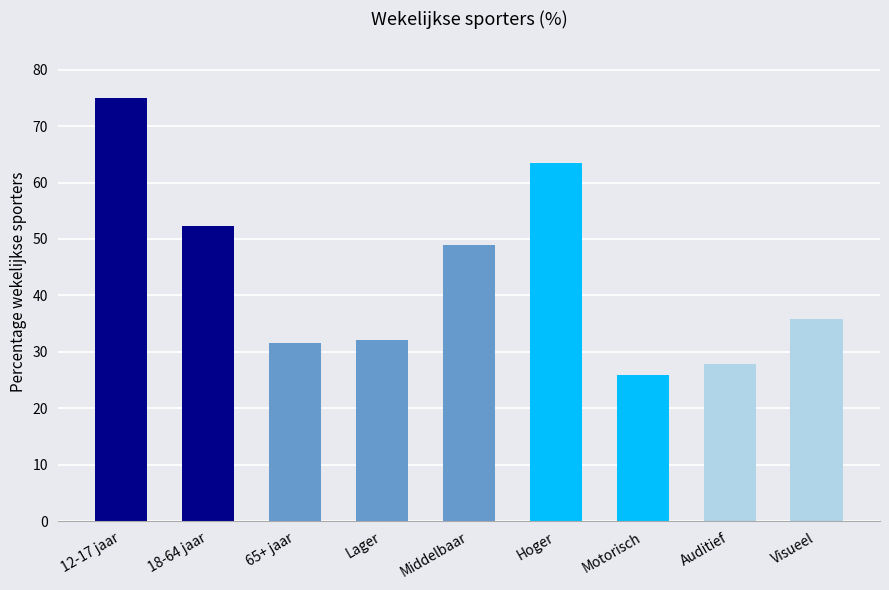

How many values exceed 35?

5